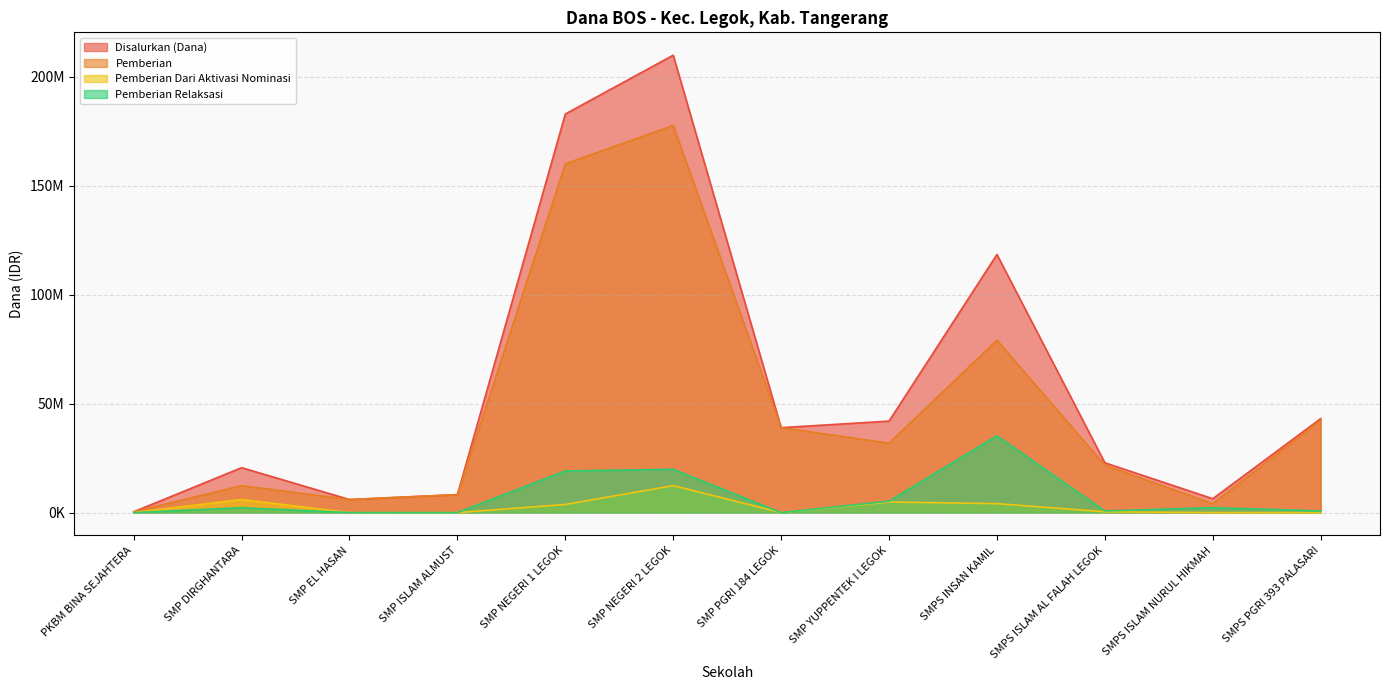

What is the difference between the maximum and minimum values in the Pemberian Relaksasi series?

35250000